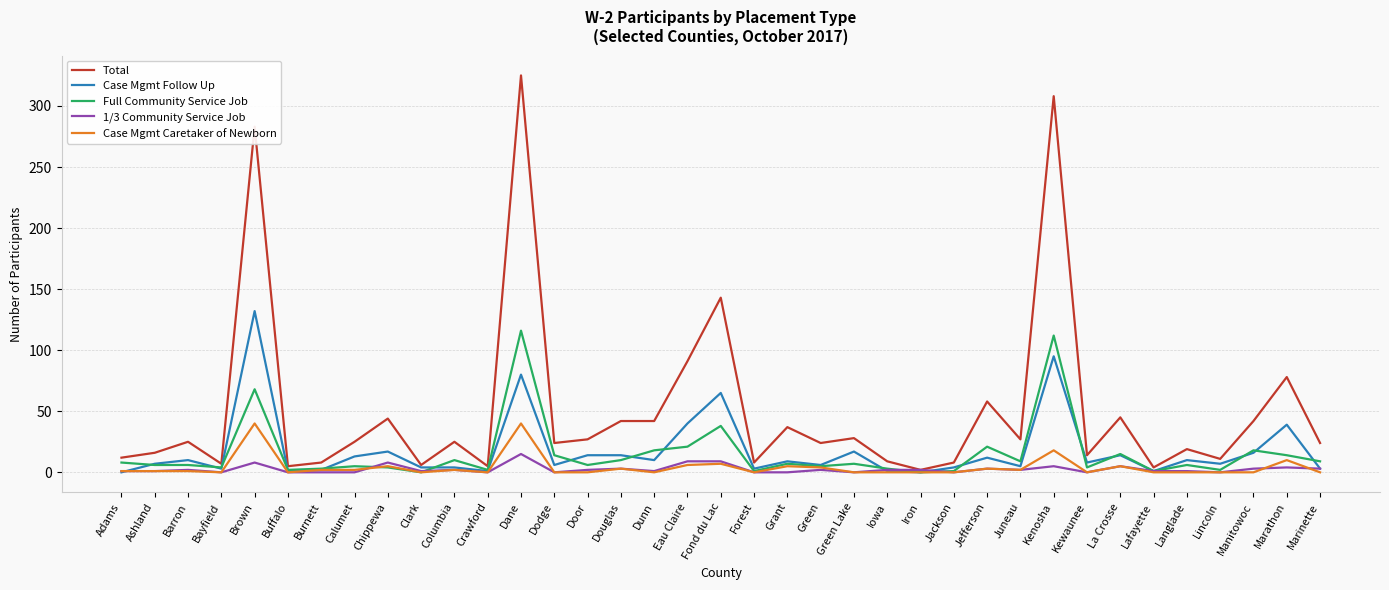

At which category does the chart reach its peak across all series?

Dane